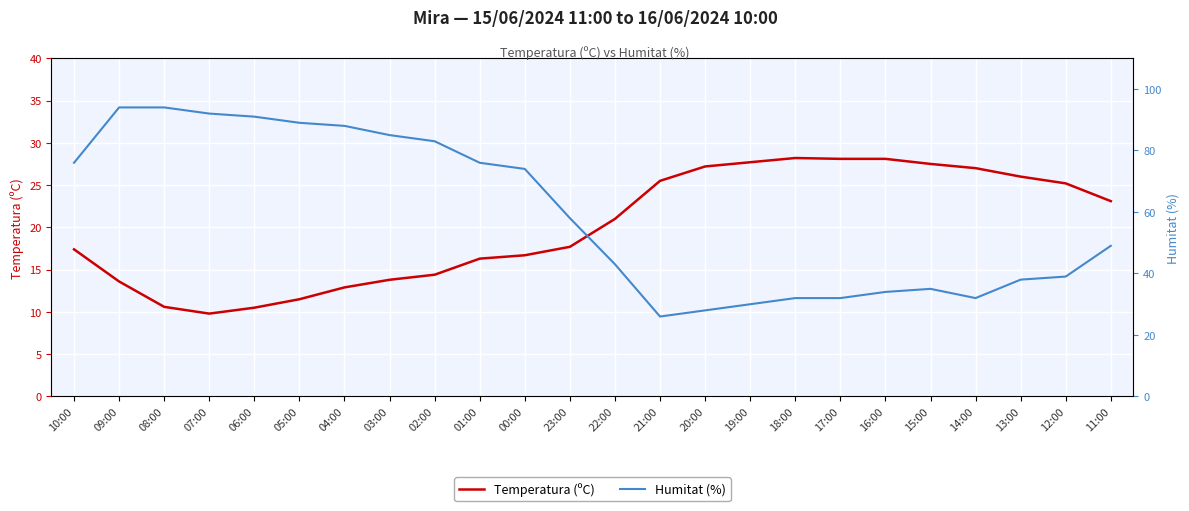

Is this an area chart (filled region under the line)?

No